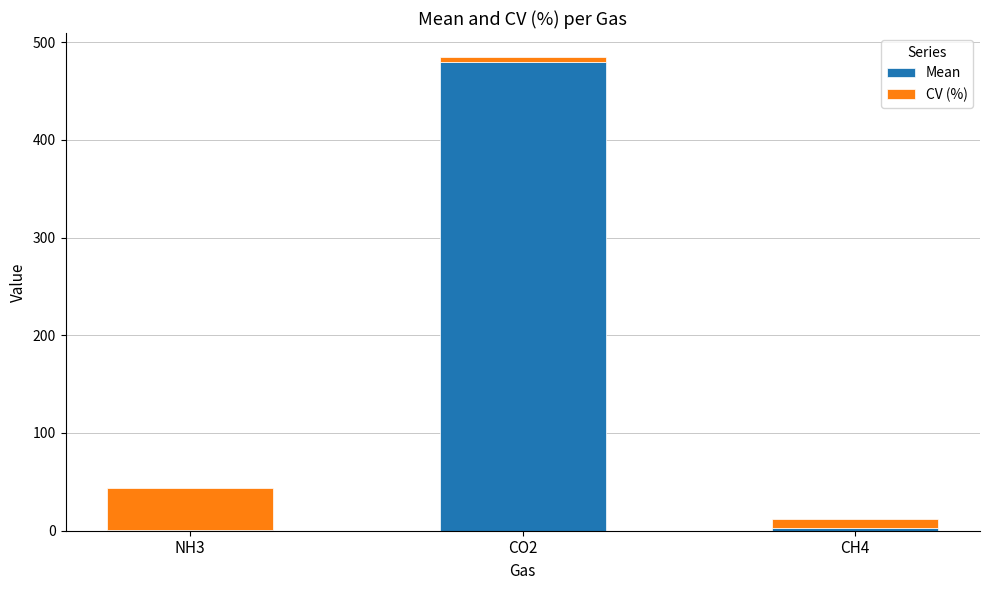

Which category has the highest value in the Mean series?

CO2